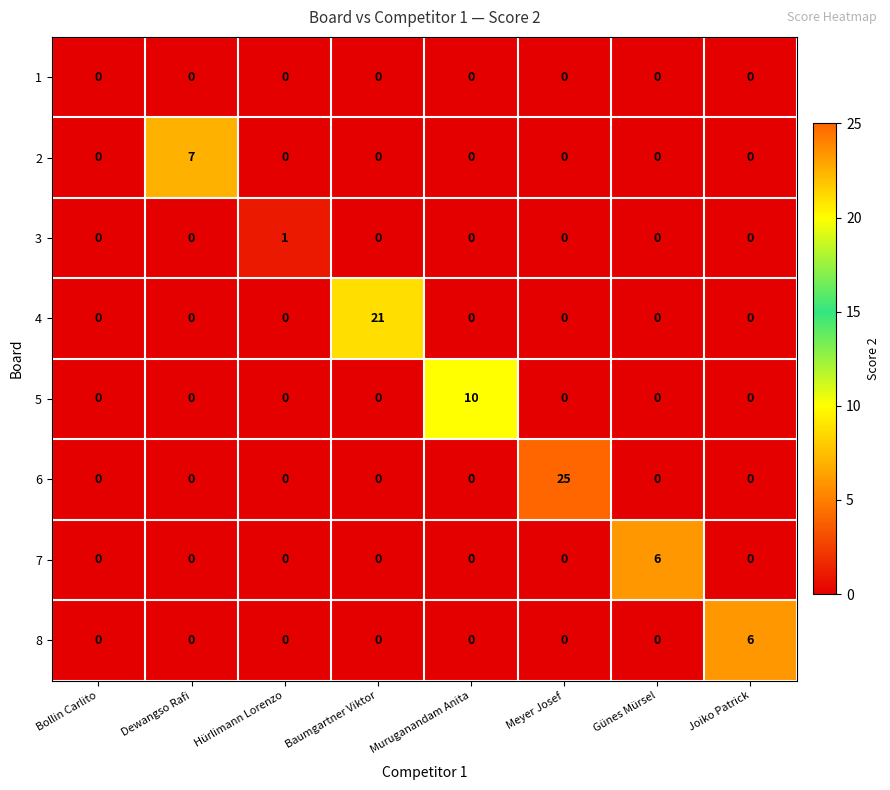

Count the 3 values in the range 0 to 1.

8